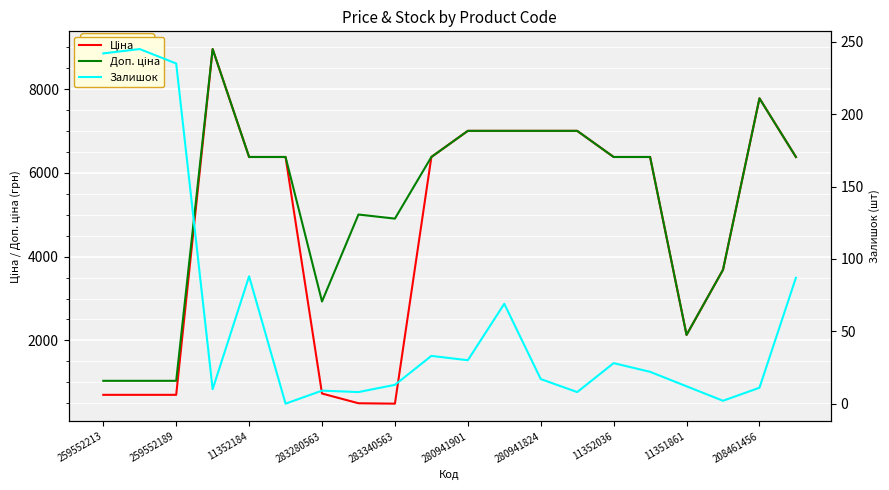

True or false: Ціна has more than 1 interior local peaks.

True